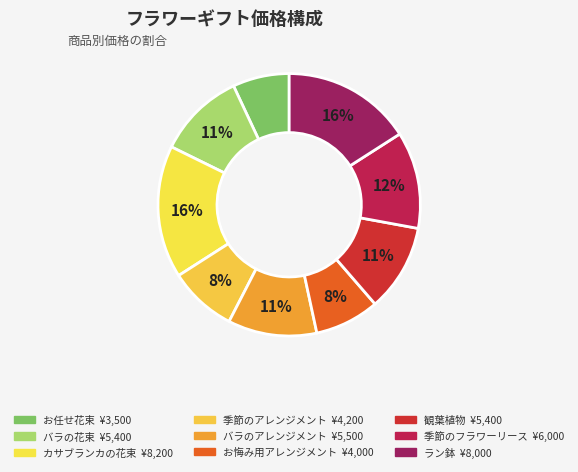

Approximately how many times larger is the value at 季節のフラワーリース compared to 季節のアレンジメント?

1.4